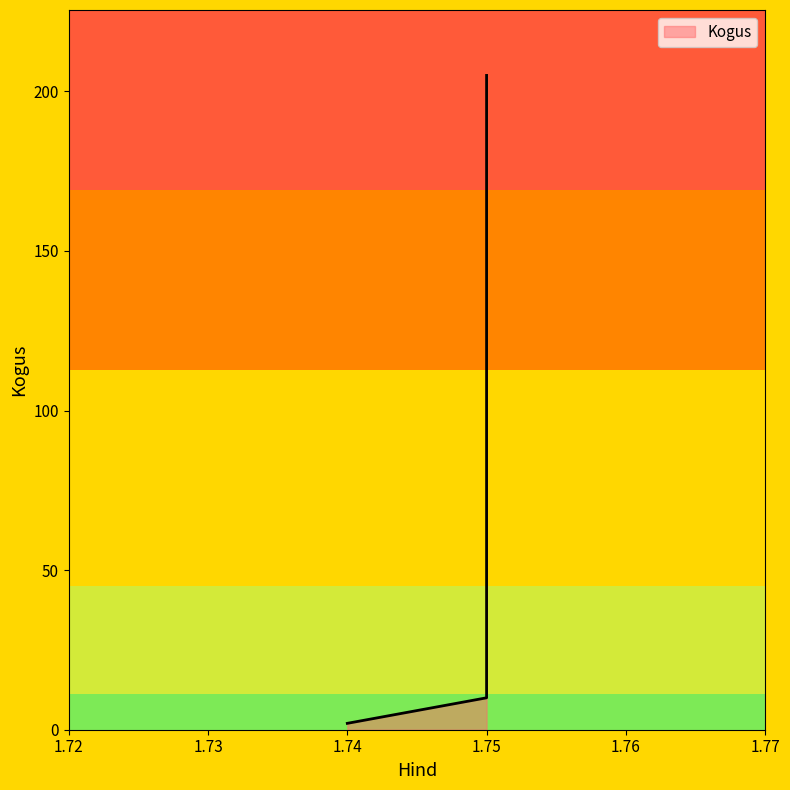

Count the number of data series in this chart.

1